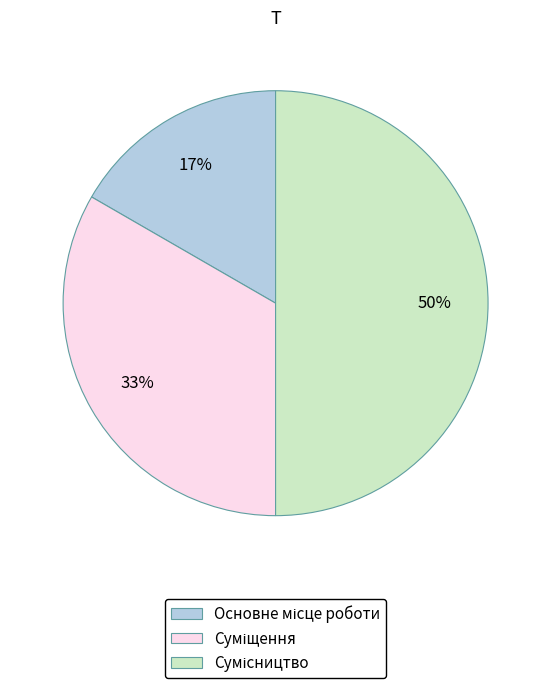

To the nearest percent, what is the difference between the largest and smallest slice percentages?

33%